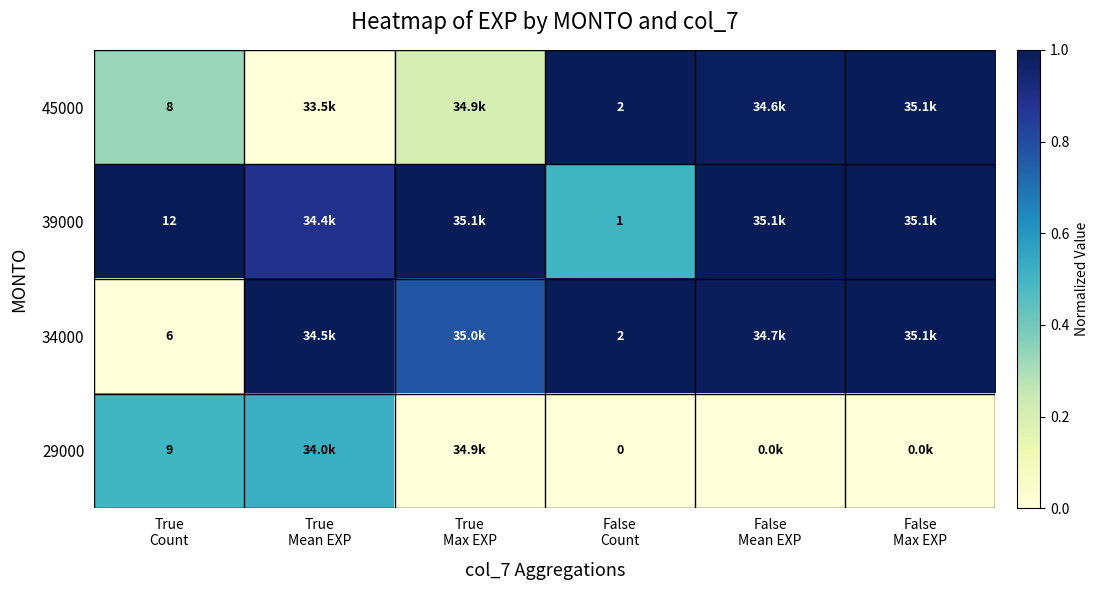

Which category has the lowest value in the 45000 series?

True Mean EXP